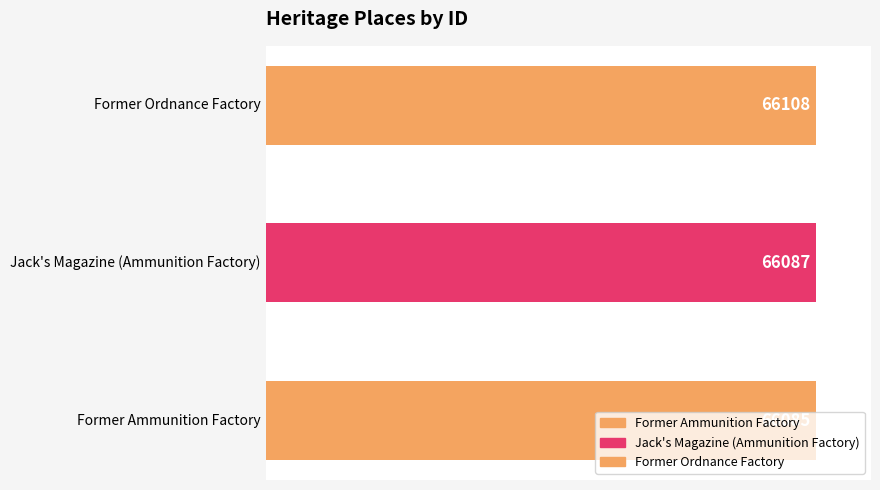

What is the sum of the values at Jack's Magazine (Ammunition Factory) and Former Ammunition Factory?

132172